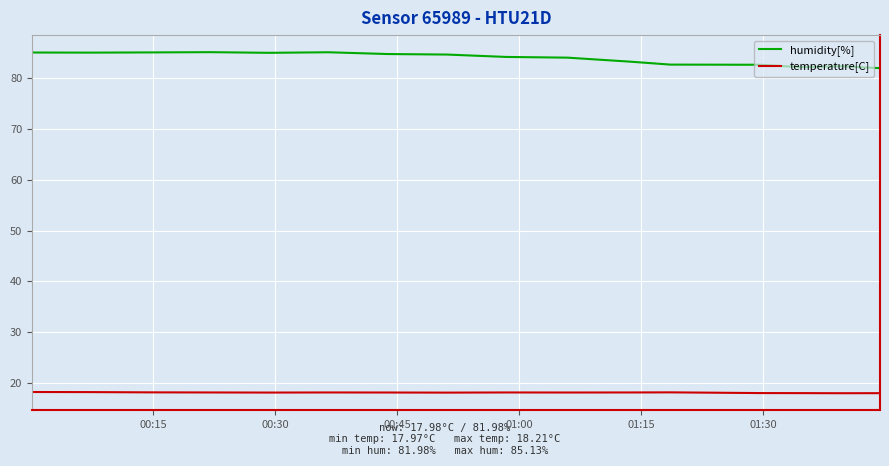

True or false: humidity[%] and temperature[C] intersect in this chart.

False